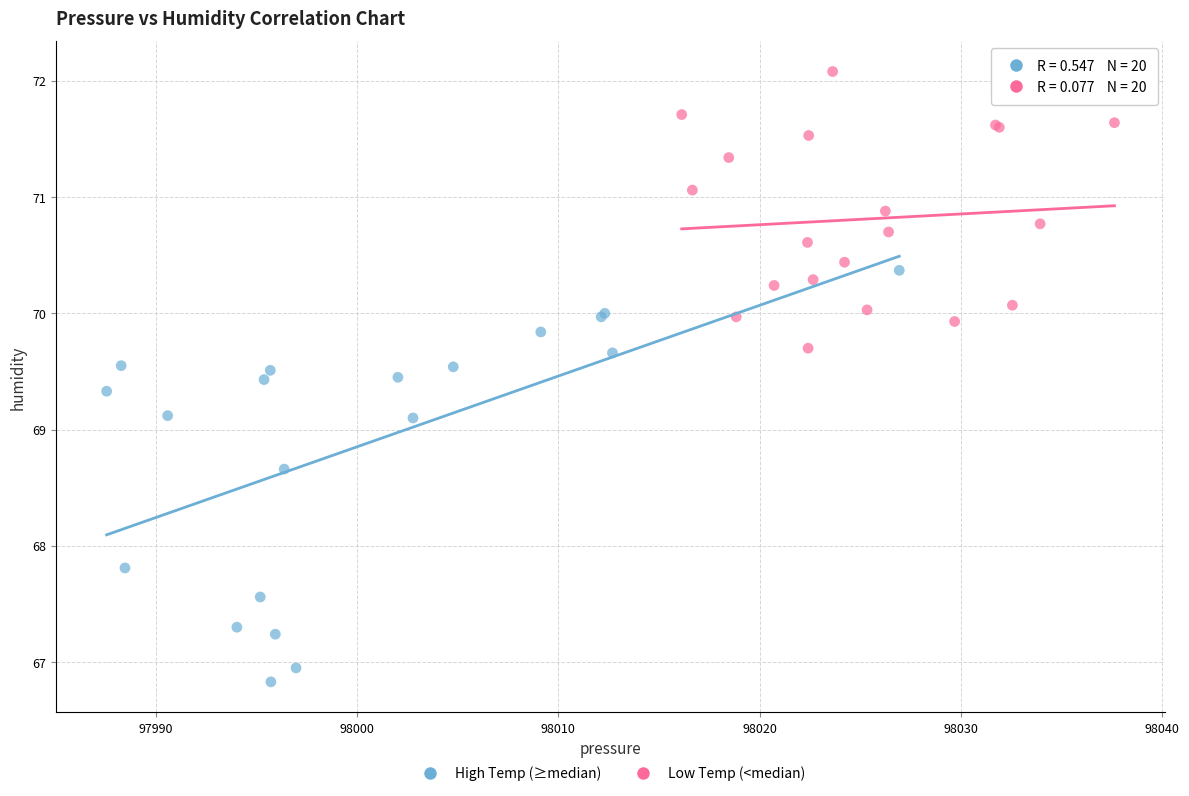

Which series has the largest Y range (max minus min)?

High Temp (≥median)